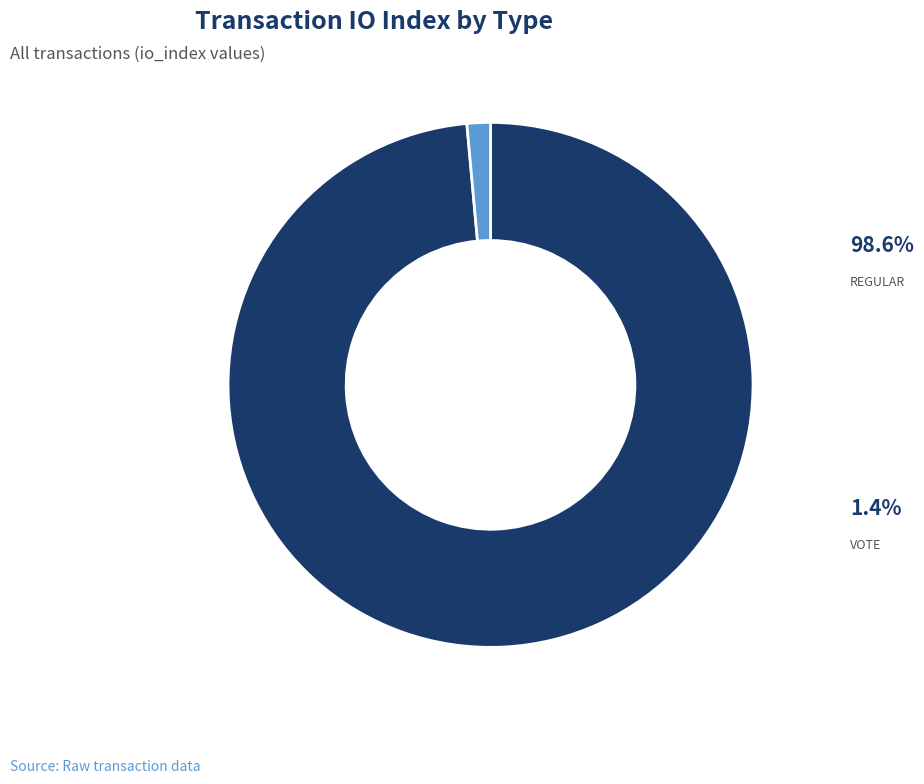

Is there any slice that represents more than half of the pie?

Yes